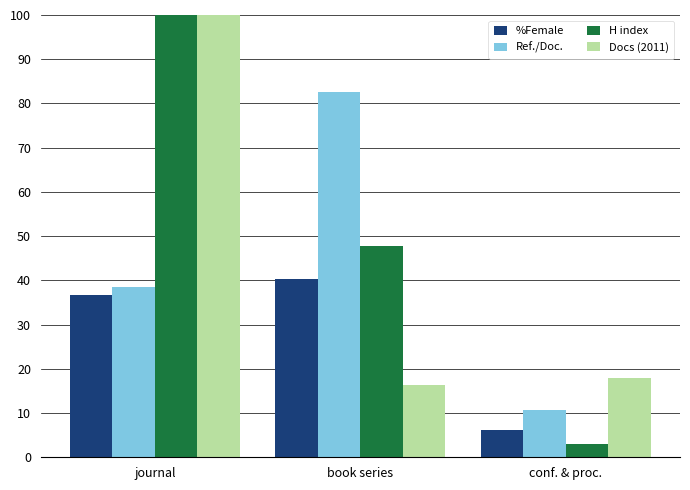

What are all the series names shown in the legend?

%Female, Ref./Doc., H index, Docs (2011)